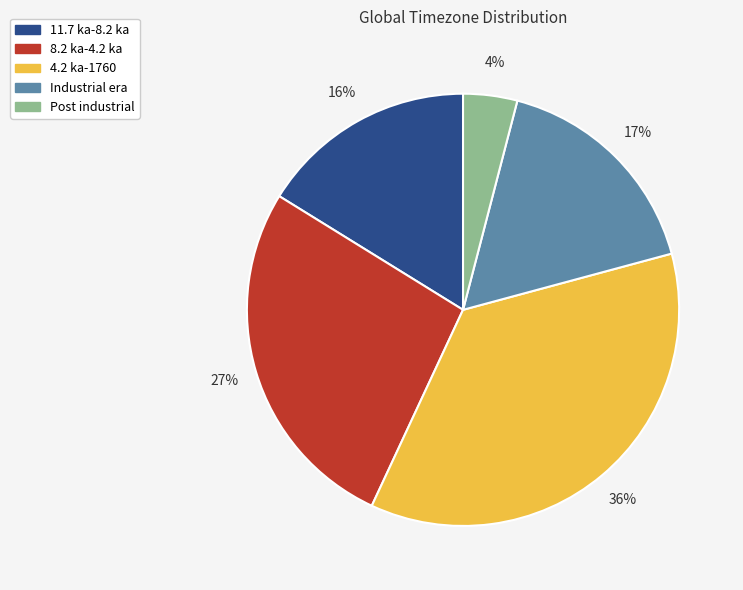

Rank the categories by value from highest to lowest.

4.2 ka-1760, 8.2 ka-4.2 ka, Industrial era, 11.7 ka-8.2 ka, Post industrial